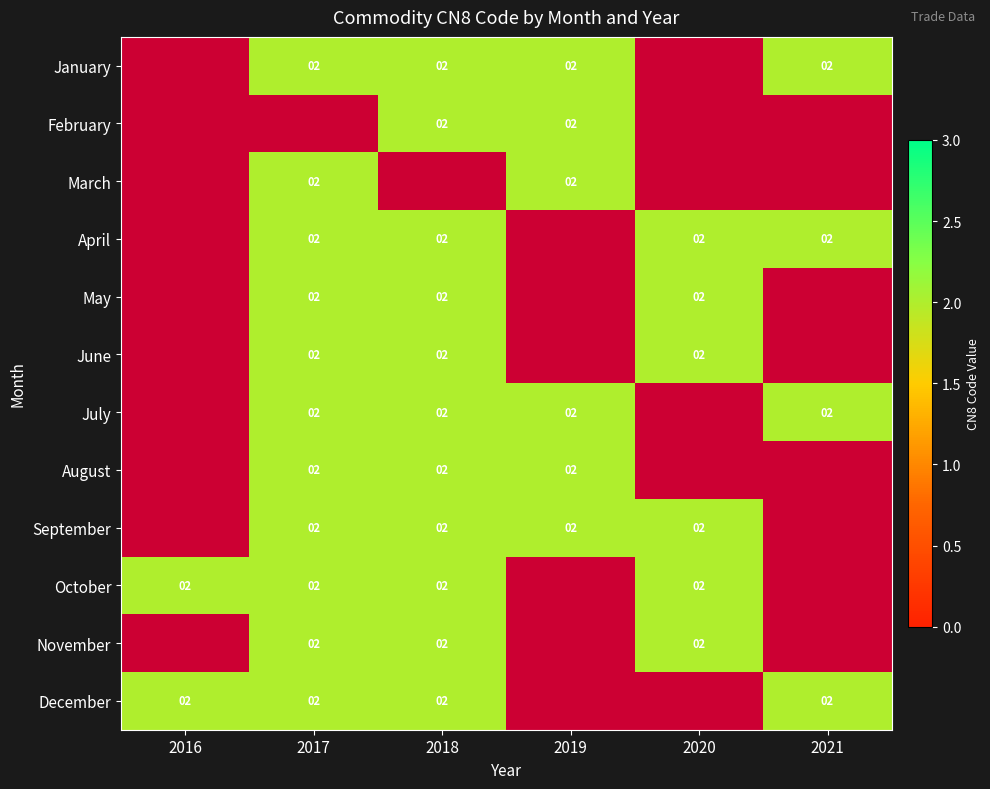

Which category has the lowest value in the February series?

2016